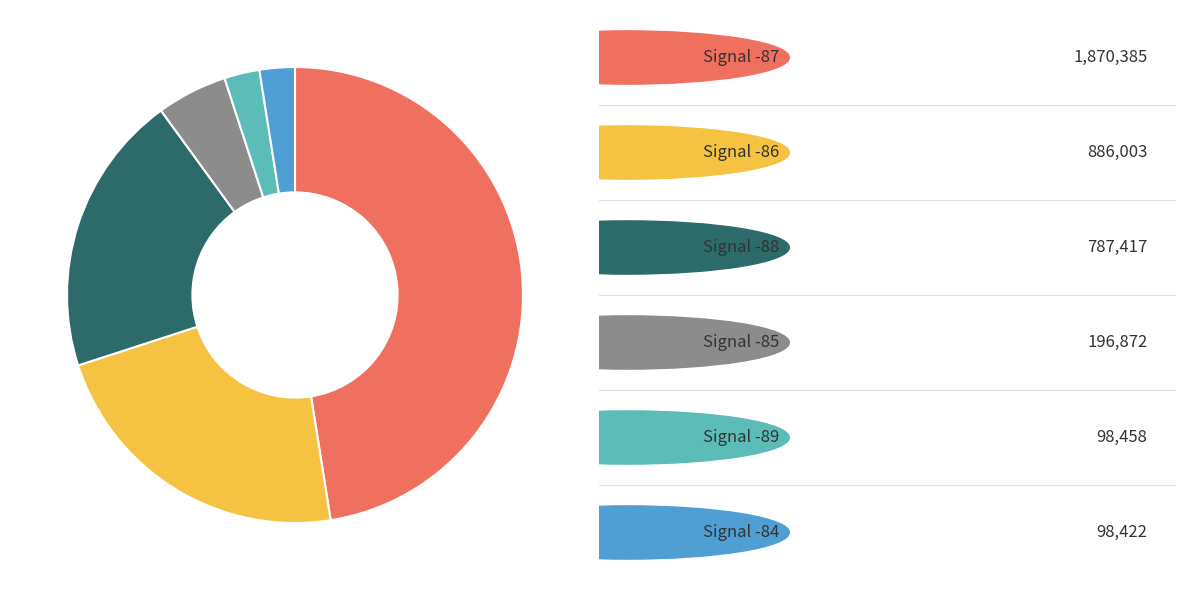

Is there any slice that represents more than half of the pie?

No